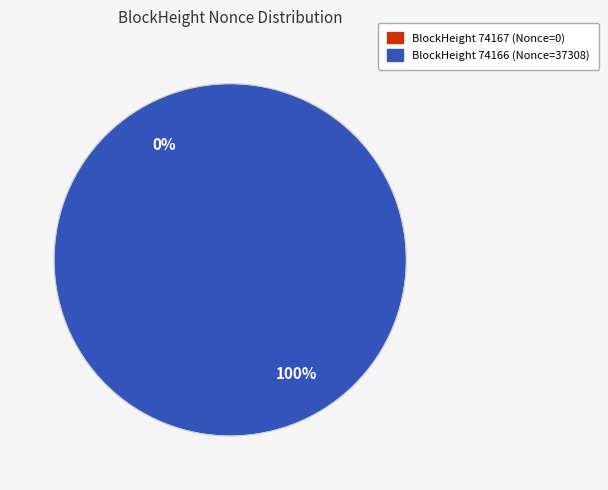

How many slices are in this pie chart?

2